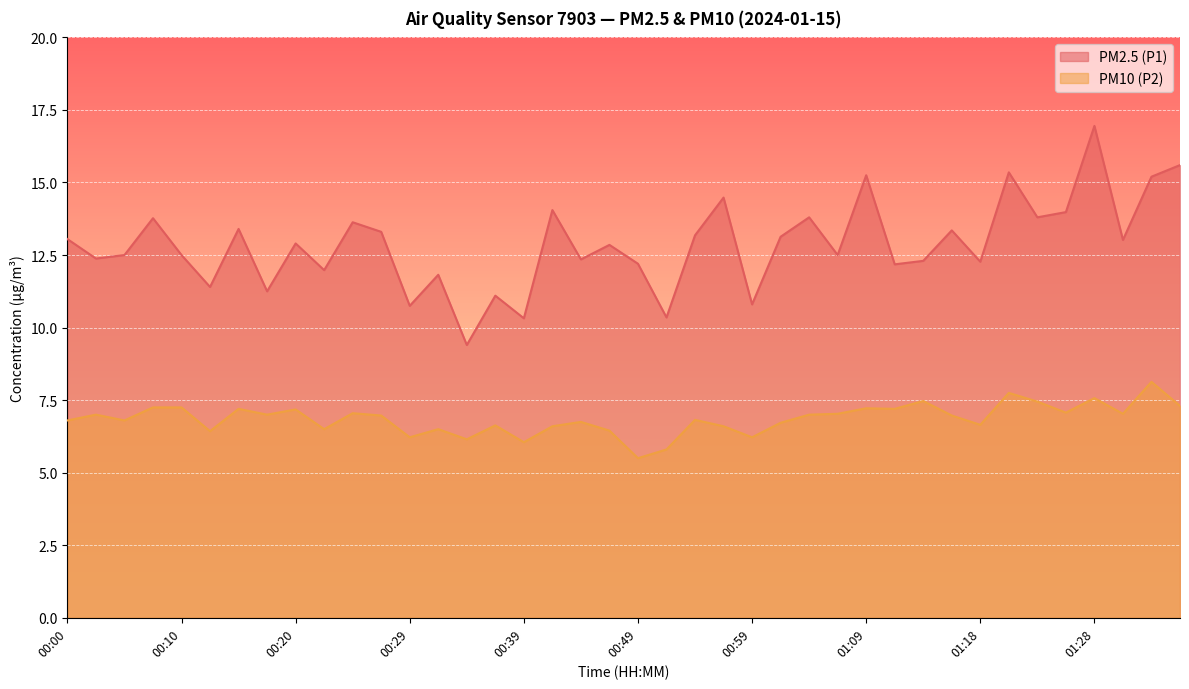

True or false: PM2.5 (P1) and PM10 (P2) cross at least once.

False